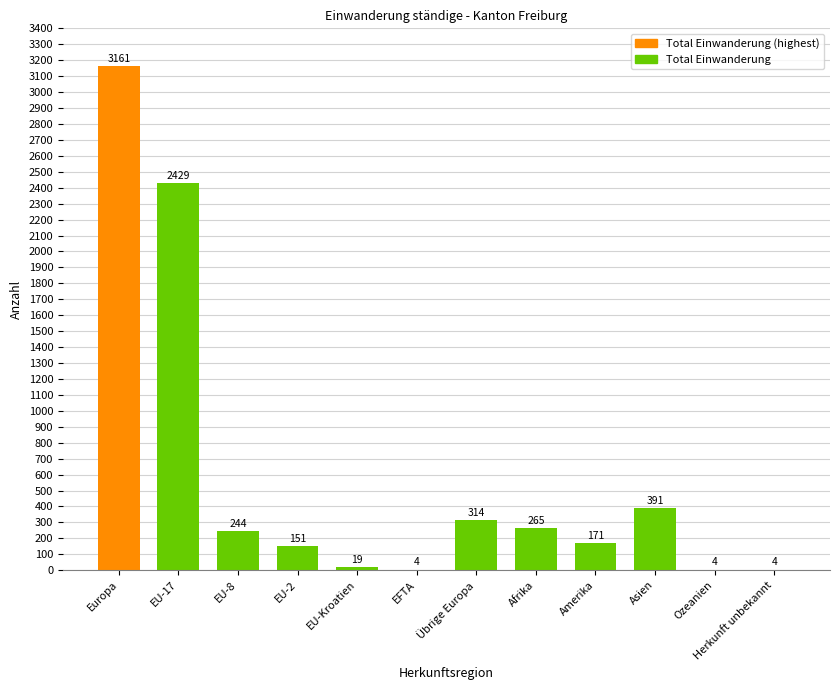

What value does the data have at Europa?

3161